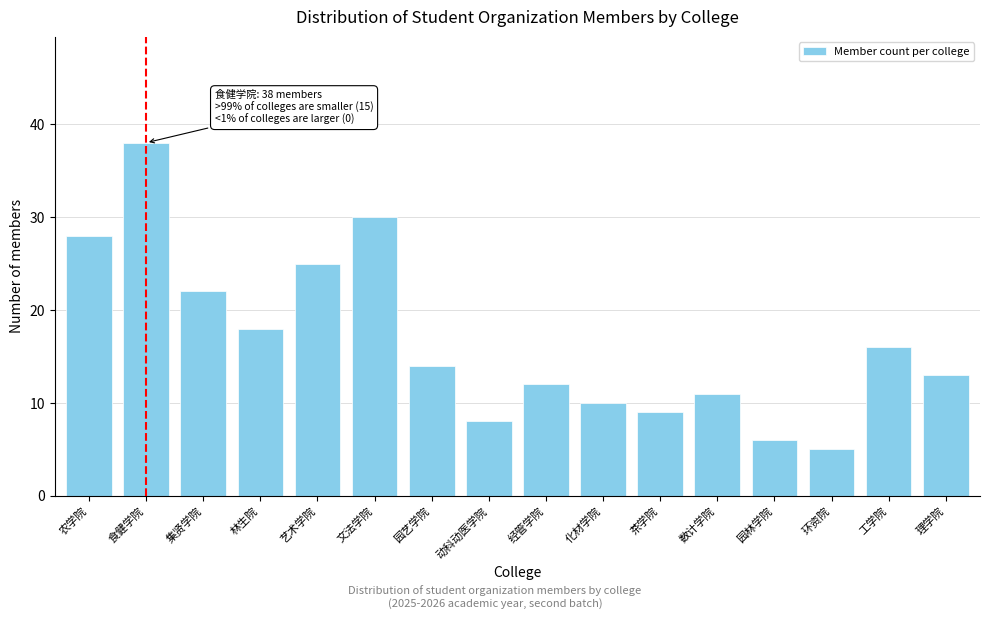

Reading left to right, what are all the values shown in this chart?

农学院=28	食健学院=38	集贤学院=22	林生院=18	艺术学院=25	文法学院=30	园艺学院=14	动科动医学院=8	经管学院=12	化材学院=10	茶学院=9	数计学院=11	园林学院=6	环资院=5	工学院=16	理学院=13